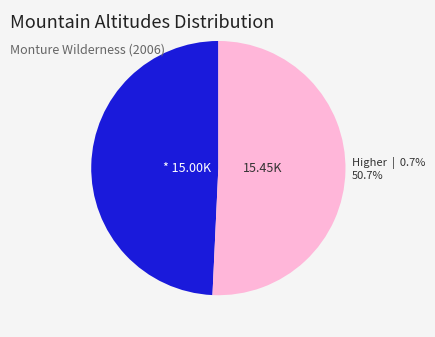

To the nearest percent, what is the difference between the largest and smallest slice percentages?

1%